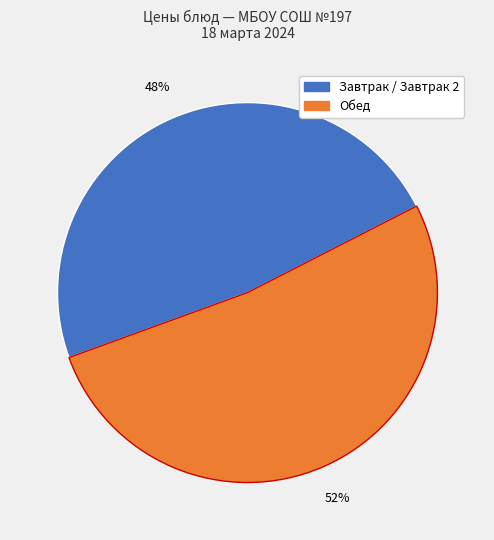

Does any single category account for the majority?

Yes